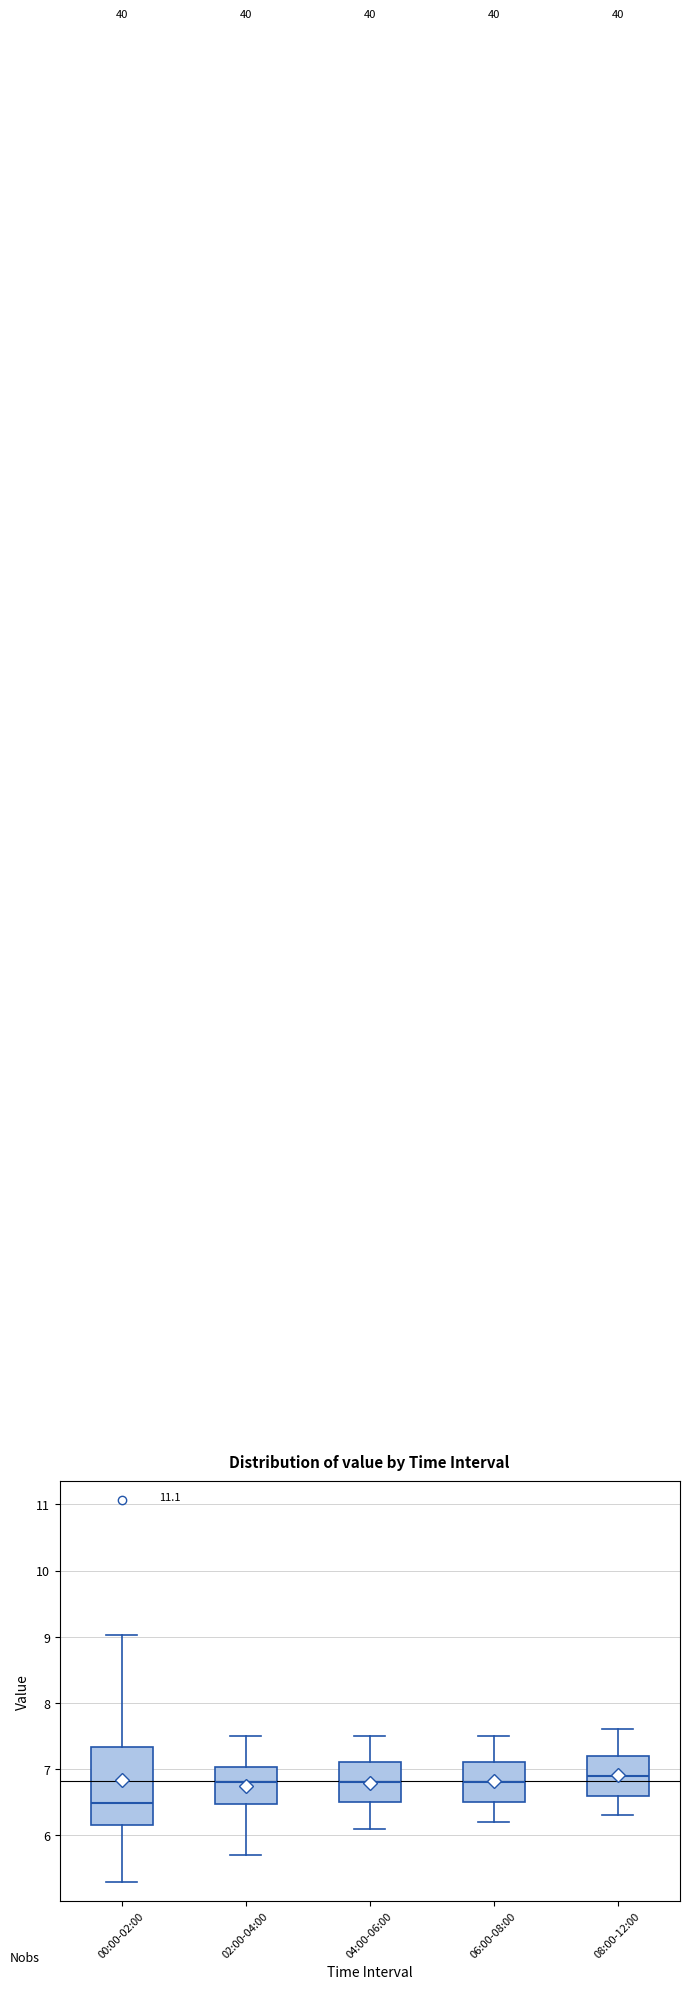

Reading left to right, read every box against the y-axis: the position of its median line, the range the box covers, and the ends of its whiskers. The values are not printed on the chart, so give them approximately, as read against the axis.

00:00-02:00: median 6.5, box 6.2 to 7.3, whiskers 5.3 to 9.0
02:00-04:00: median 6.8, box 6.5 to 7.0, whiskers 5.7 to 7.5
04:00-06:00: median 6.8, box 6.5 to 7.1, whiskers 6.1 to 7.5
06:00-08:00: median 6.8, box 6.5 to 7.1, whiskers 6.2 to 7.5
08:00-12:00: median 6.9, box 6.6 to 7.2, whiskers 6.3 to 7.6